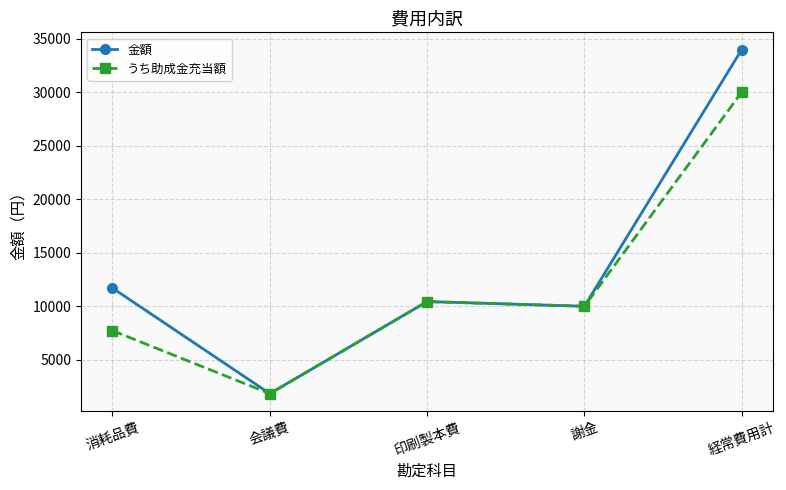

Is the value of 金額 at 印刷製本費 greater than the value of うち助成金充当額 at 謝金?

Yes